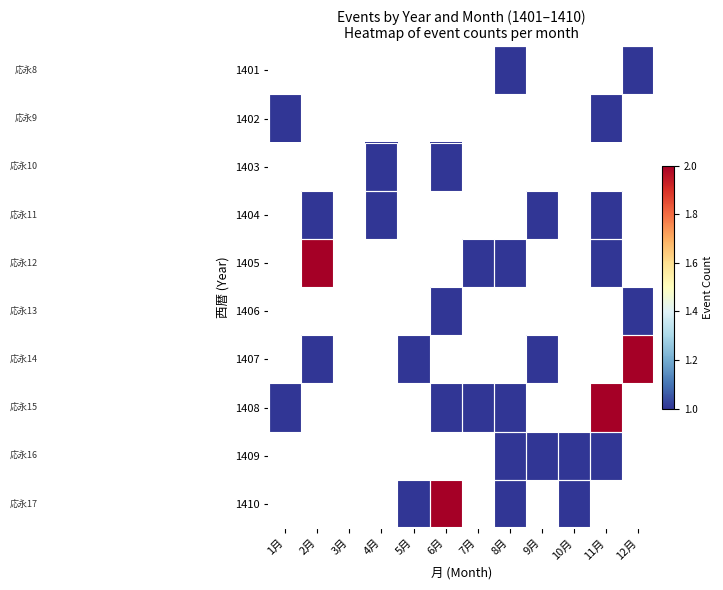

Which series has the largest total across all categories?

1408